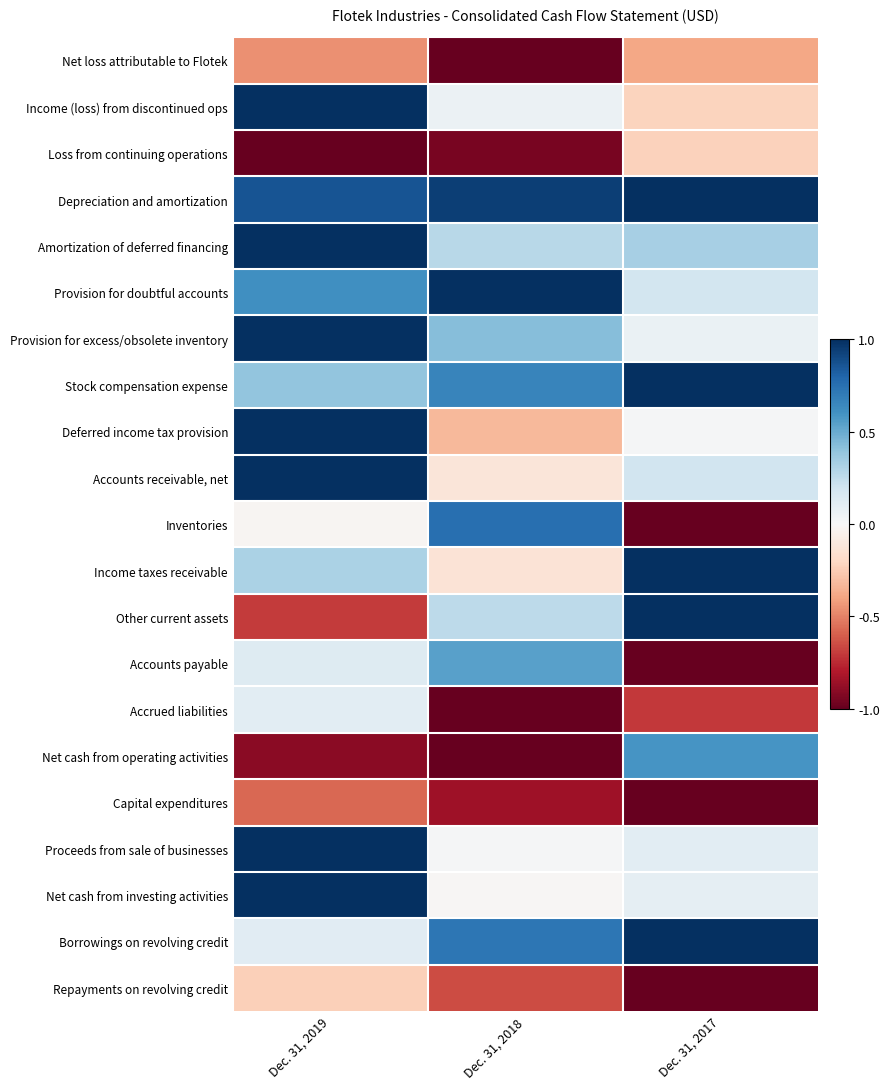

Reading left to right, transcribe all the data shown in this chart.

Net loss attributable to Flotek: Dec. 31, 2019=-0.5	Dec. 31, 2018=-1.0	Dec. 31, 2017=-0.4
Income (loss) from discontinued ops: Dec. 31, 2019=1.0	Dec. 31, 2018=0.1	Dec. 31, 2017=-0.2
Loss from continuing operations: Dec. 31, 2019=-1.0	Dec. 31, 2018=-1.0	Dec. 31, 2017=-0.2
Depreciation and amortization: Dec. 31, 2019=0.9	Dec. 31, 2018=0.9	Dec. 31, 2017=1.0
Amortization of deferred financing: Dec. 31, 2019=1.0	Dec. 31, 2018=0.3	Dec. 31, 2017=0.3
Provision for doubtful accounts: Dec. 31, 2019=0.6	Dec. 31, 2018=1.0	Dec. 31, 2017=0.2
Provision for excess/obsolete inventory: Dec. 31, 2019=1.0	Dec. 31, 2018=0.4	Dec. 31, 2017=0.1
Stock compensation expense: Dec. 31, 2019=0.4	Dec. 31, 2018=0.7	Dec. 31, 2017=1.0
Deferred income tax provision: Dec. 31, 2019=1.0	Dec. 31, 2018=-0.3	Dec. 31, 2017=0.0
Accounts receivable, net: Dec. 31, 2019=1.0	Dec. 31, 2018=-0.1	Dec. 31, 2017=0.2
Inventories: Dec. 31, 2019=-0.0	Dec. 31, 2018=0.8	Dec. 31, 2017=-1.0
Income taxes receivable: Dec. 31, 2019=0.3	Dec. 31, 2018=-0.1	Dec. 31, 2017=1.0
Other current assets: Dec. 31, 2019=-0.7	Dec. 31, 2018=0.3	Dec. 31, 2017=1.0
Accounts payable: Dec. 31, 2019=0.1	Dec. 31, 2018=0.5	Dec. 31, 2017=-1.0
Accrued liabilities: Dec. 31, 2019=0.1	Dec. 31, 2018=-1.0	Dec. 31, 2017=-0.7
Net cash from operating activities: Dec. 31, 2019=-0.9	Dec. 31, 2018=-1.0	Dec. 31, 2017=0.6
Capital expenditures: Dec. 31, 2019=-0.6	Dec. 31, 2018=-0.8	Dec. 31, 2017=-1.0
Proceeds from sale of businesses: Dec. 31, 2019=1.0	Dec. 31, 2018=0.0	Dec. 31, 2017=0.1
Net cash from investing activities: Dec. 31, 2019=1.0	Dec. 31, 2018=-0.0	Dec. 31, 2017=0.1
Borrowings on revolving credit: Dec. 31, 2019=0.1	Dec. 31, 2018=0.7	Dec. 31, 2017=1.0
Repayments on revolving credit: Dec. 31, 2019=-0.2	Dec. 31, 2018=-0.6	Dec. 31, 2017=-1.0